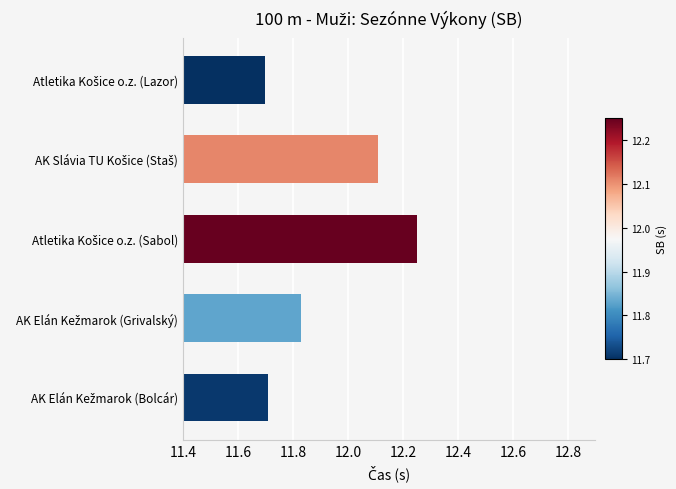

Does the chart contain any negative values?

No